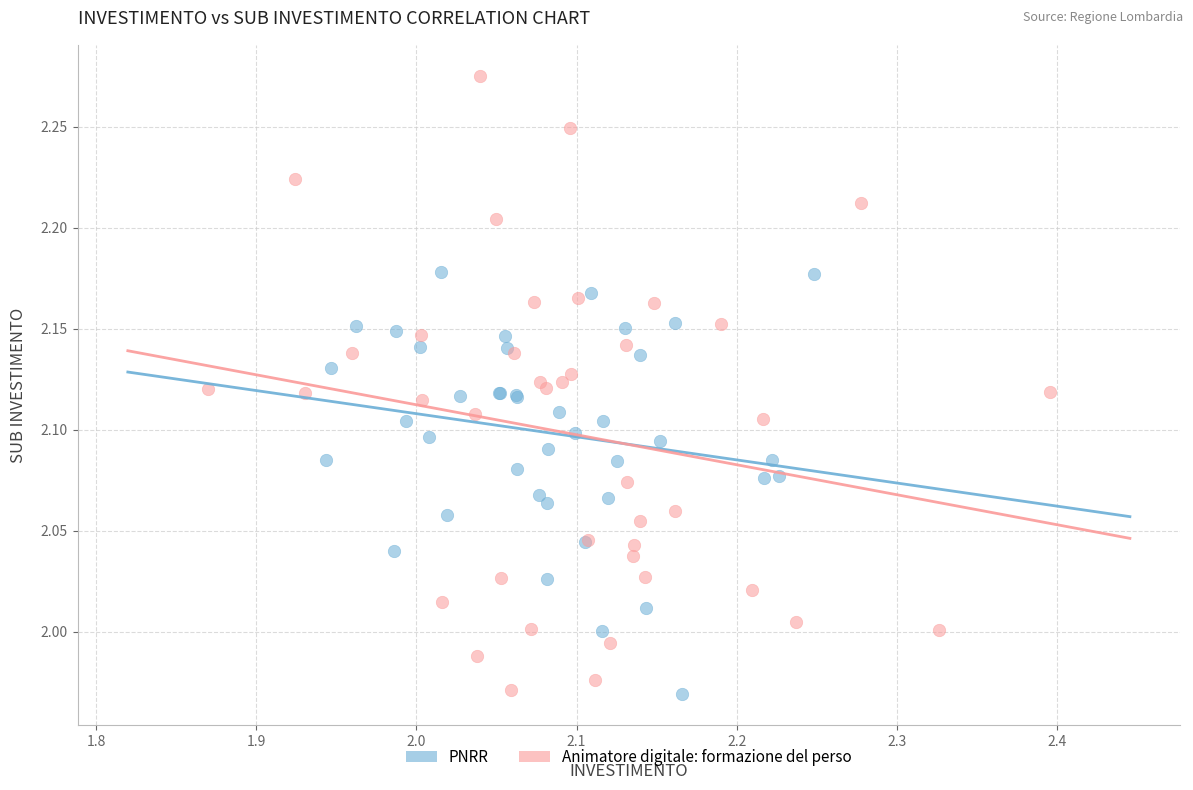

What are all the series names shown in the legend?

PNRR, Animatore digitale: formazione del perso